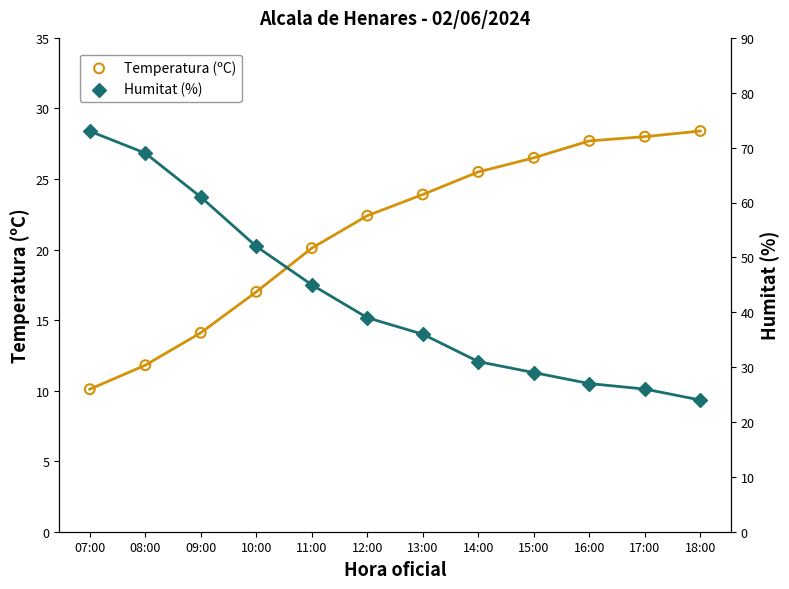

At how many categories does at least one series exceed 24?

12